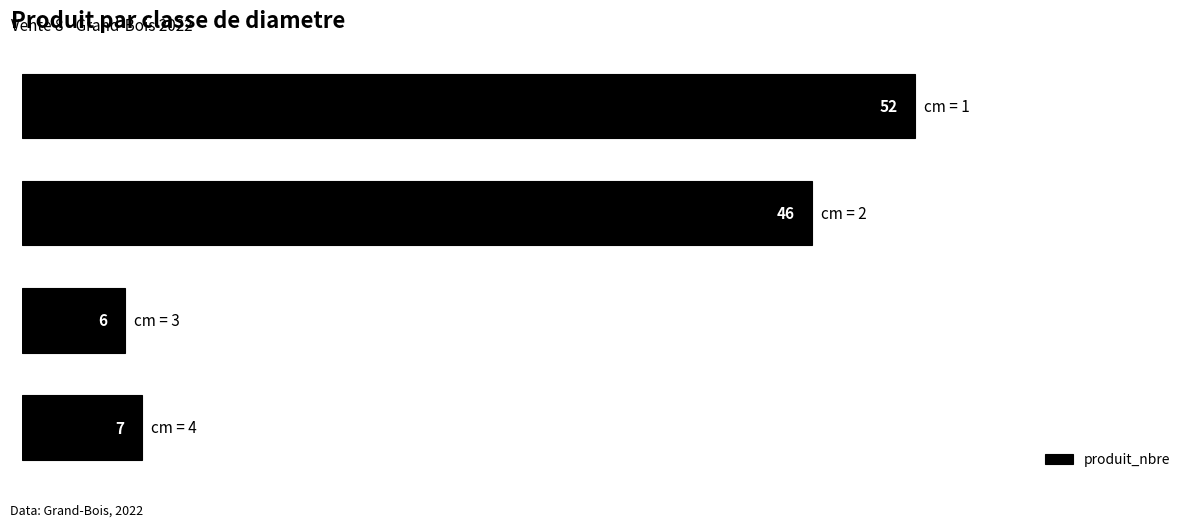

What is the average value?

28